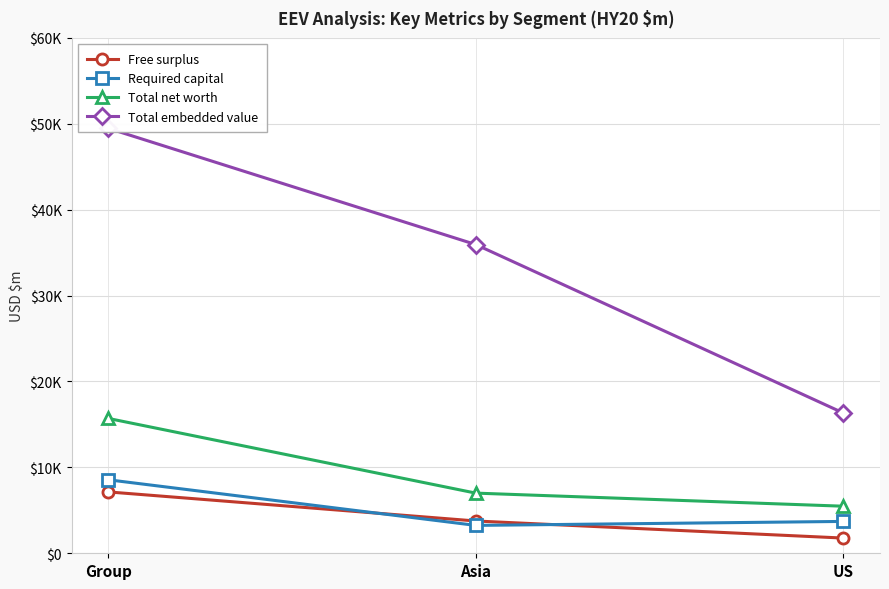

Reading left to right, what are all the values shown in this chart?

Free surplus: 7144	3759	1771
Required capital: 8556	3245	3709
Total net worth: 15700	7004	5480
Total embedded value: 49471	35940	16336